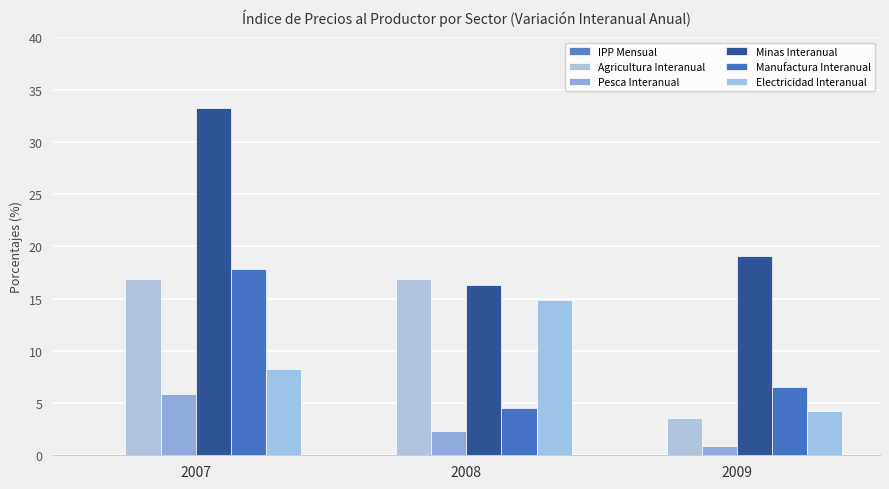

How many bars are there in each group?

5